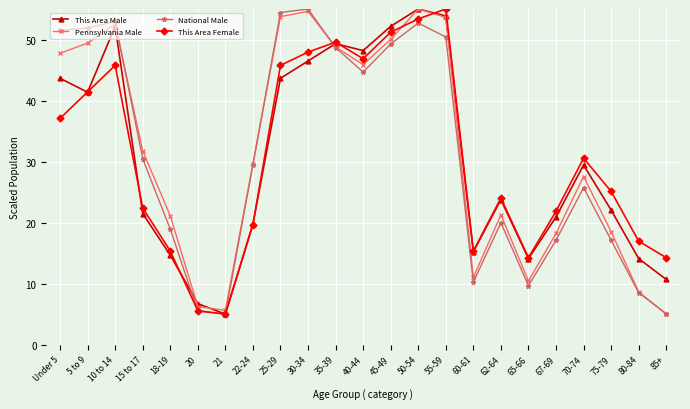

Where does the National Male series first go above 29?

Under 5